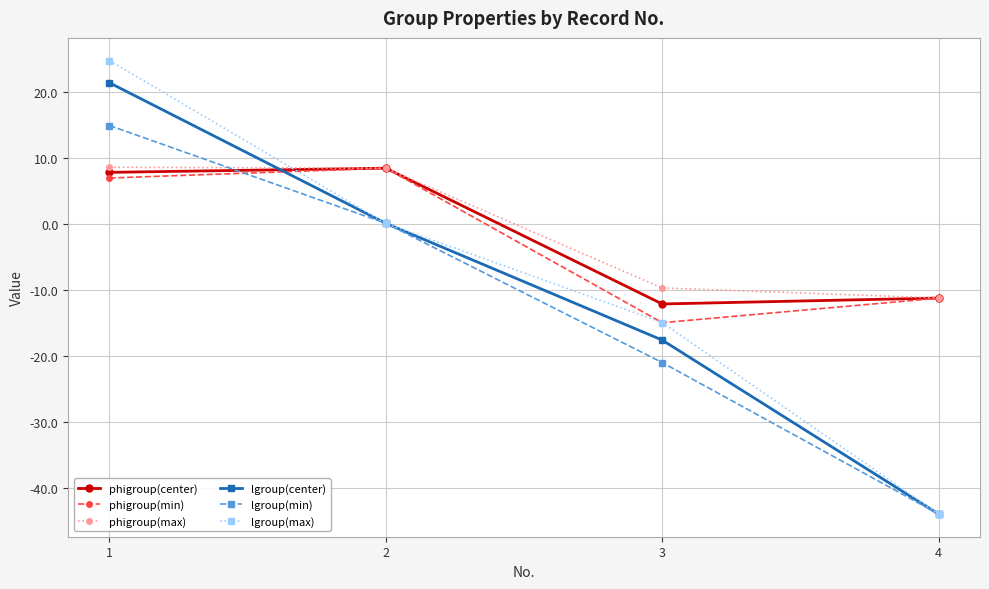

What is the sum of the phigroup(center) values at 3 and 2?

-3.7